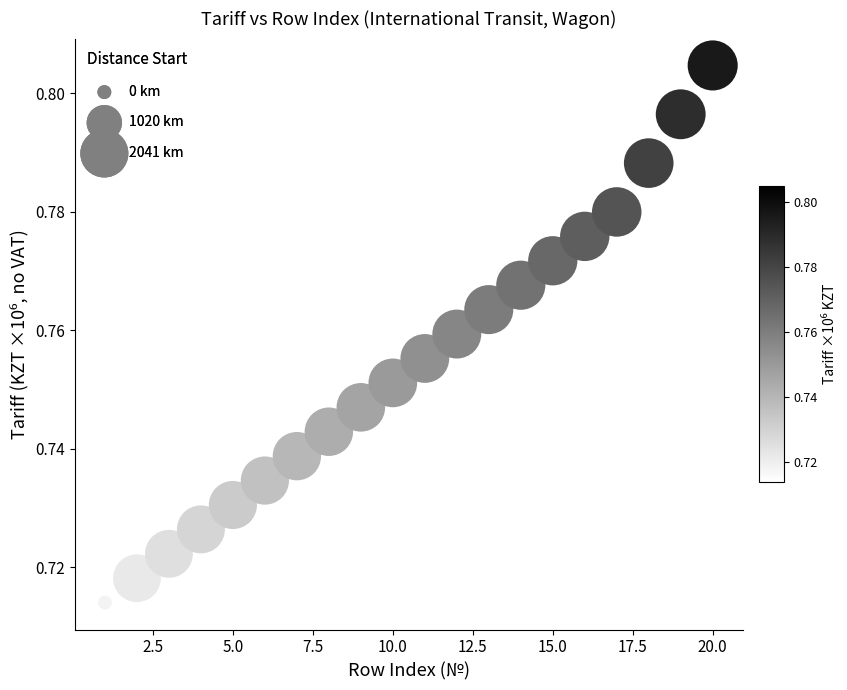

What is the range of X values (max minus min)?

19.0